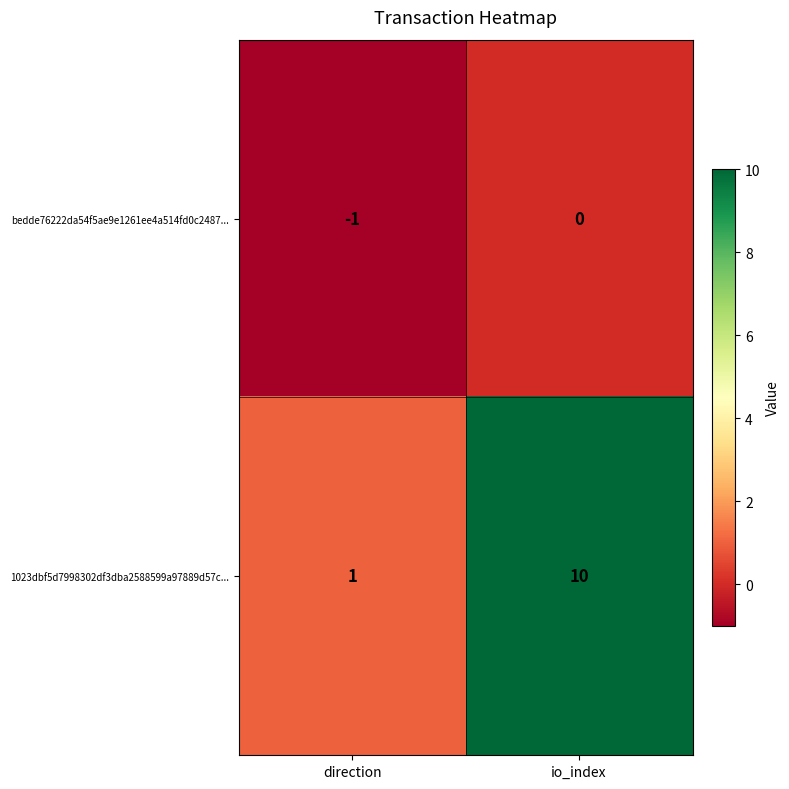

How many series are shown in this chart?

2